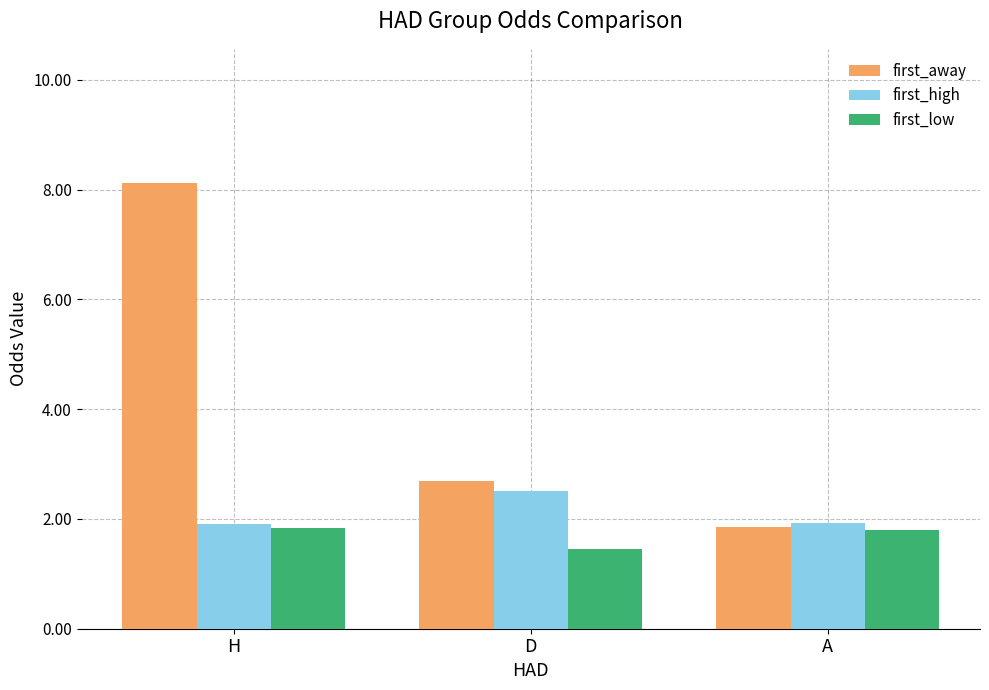

How many values in the first_away series exceed 2?

2